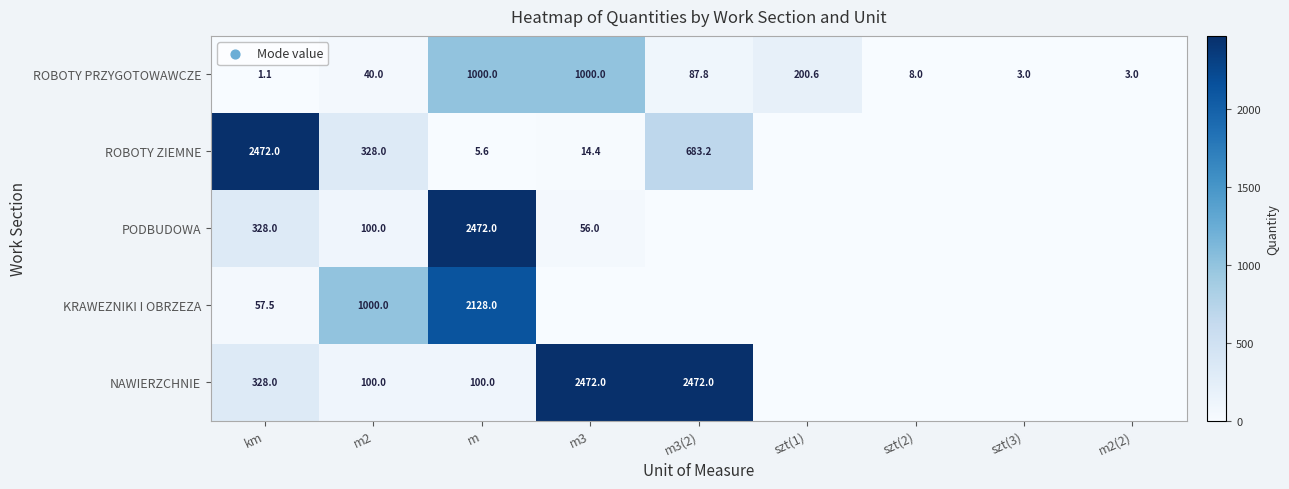

The value of ROBOTY ZIEMNE at m is 5.6. True or false?

True